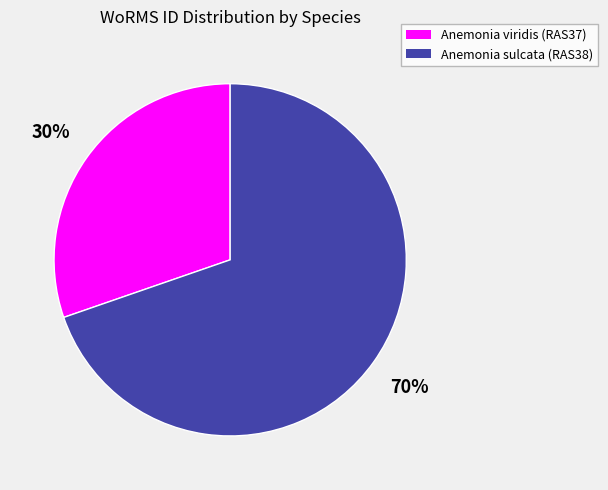

True or false: Anemonia viridis (RAS37) accounts for 18% of the total.

False